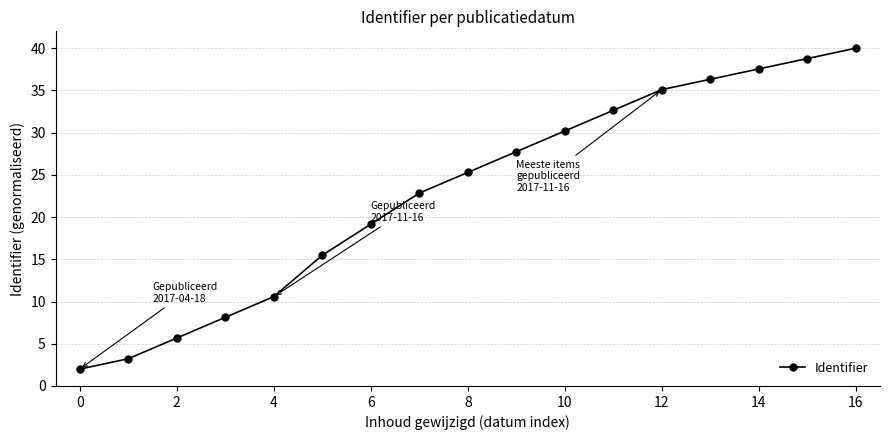

True or false: the data has more than 2 interior local peaks.

False